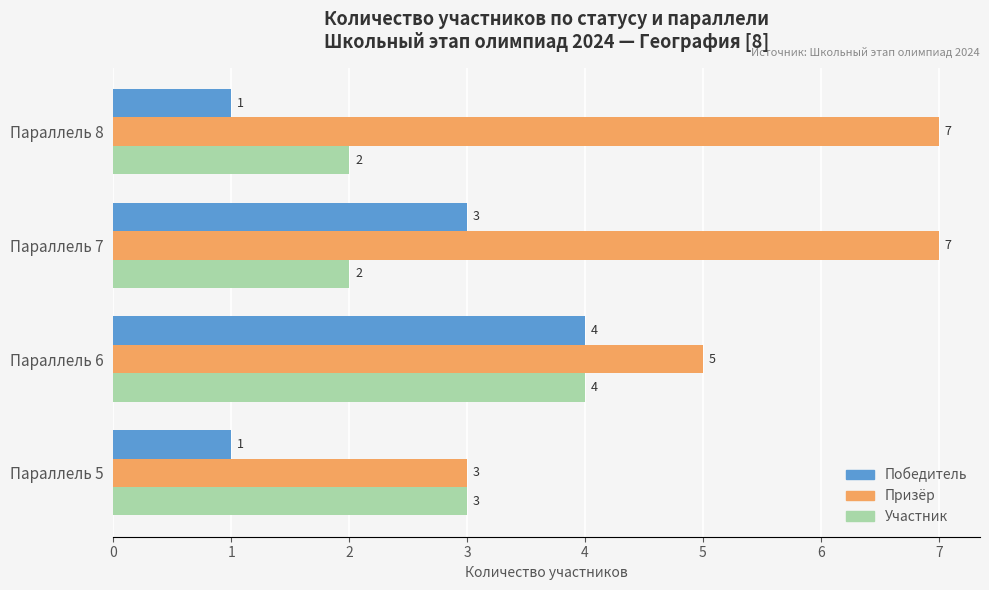

The value of Победитель at Параллель 6 is 6. True or false?

False